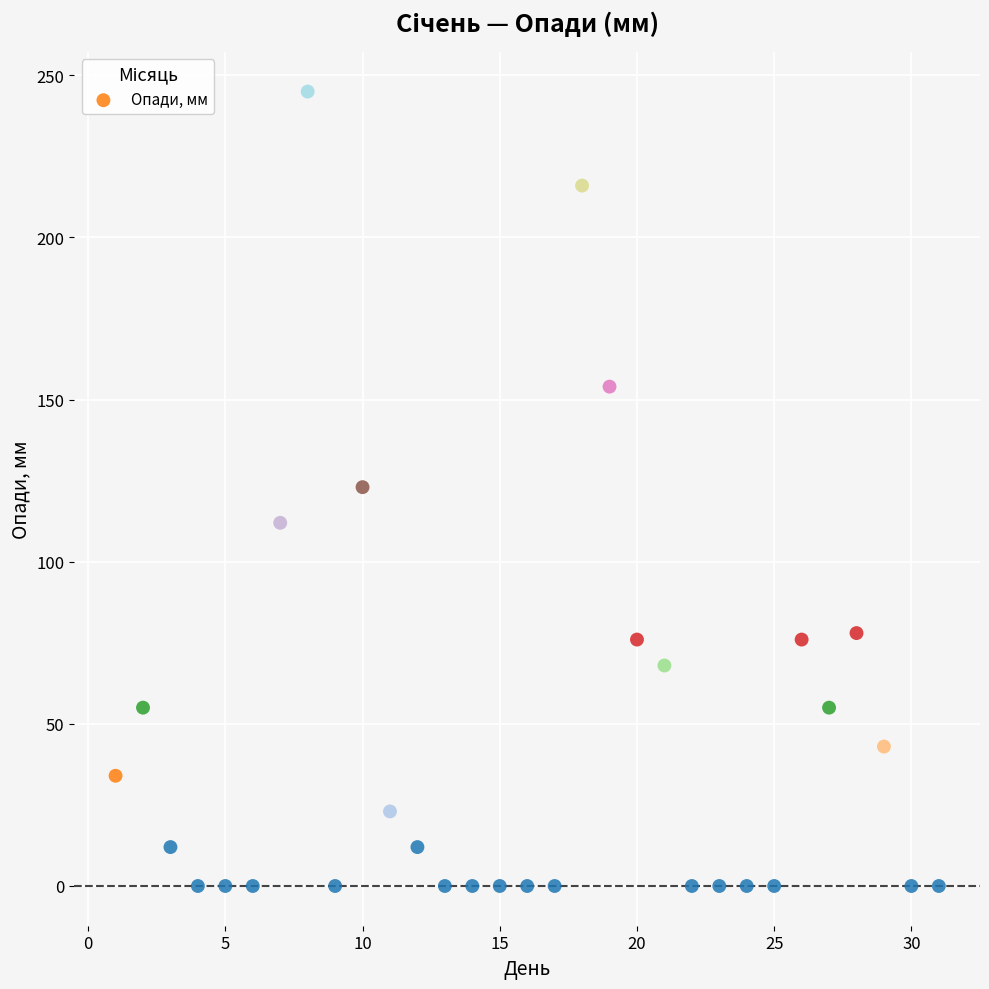

What is the range of X values (max minus min)?

30